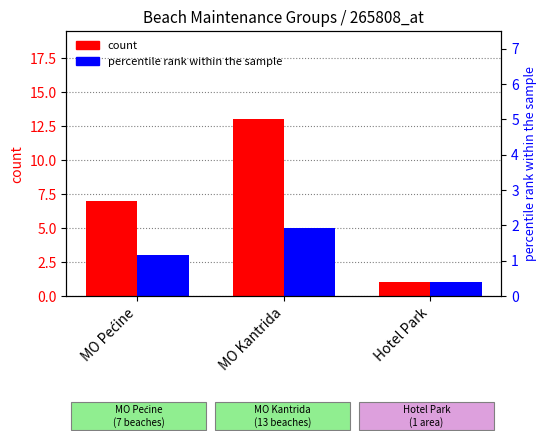

Is the value of count at MO Pećine greater than the value of percentile rank within the sample at MO Kantrida?

Yes